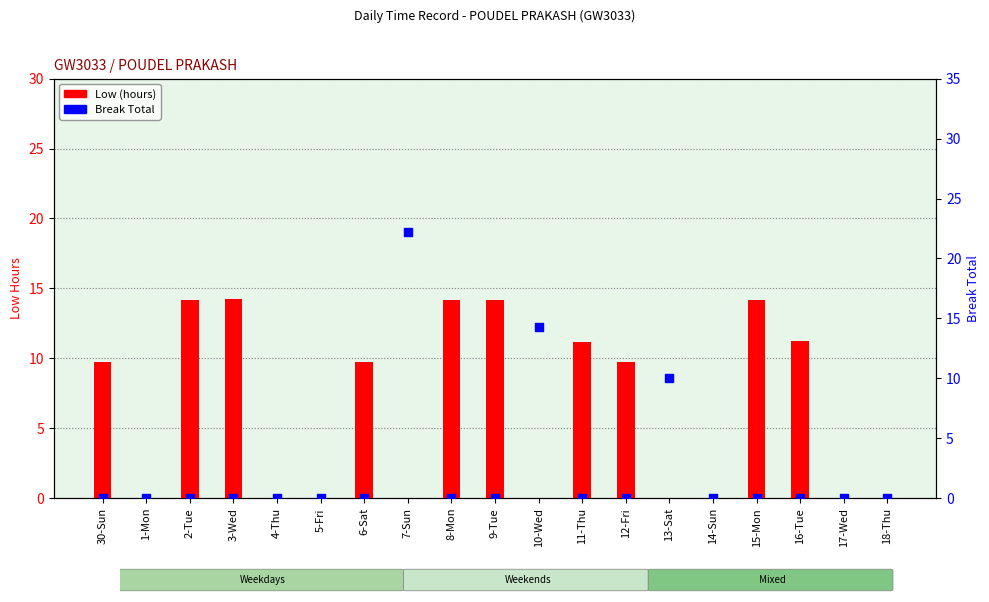

Which series has the largest Y range (max minus min)?

Break Total